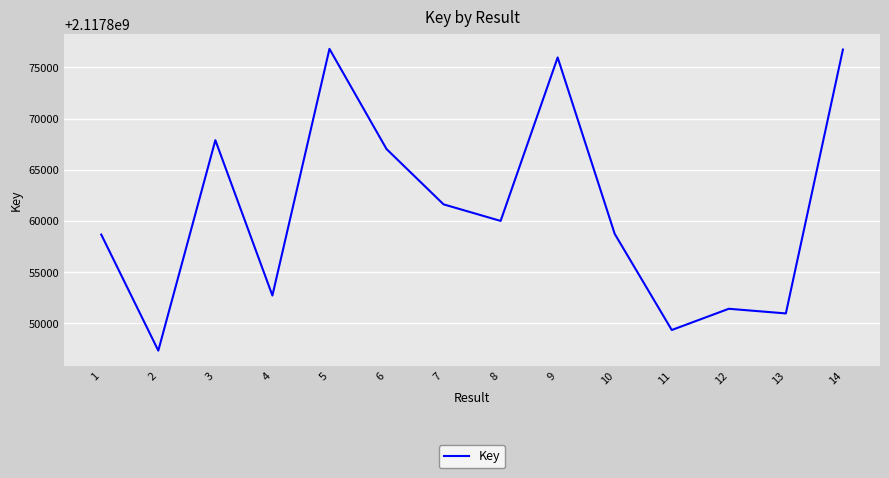

Does the chart have visible grid lines?

Yes